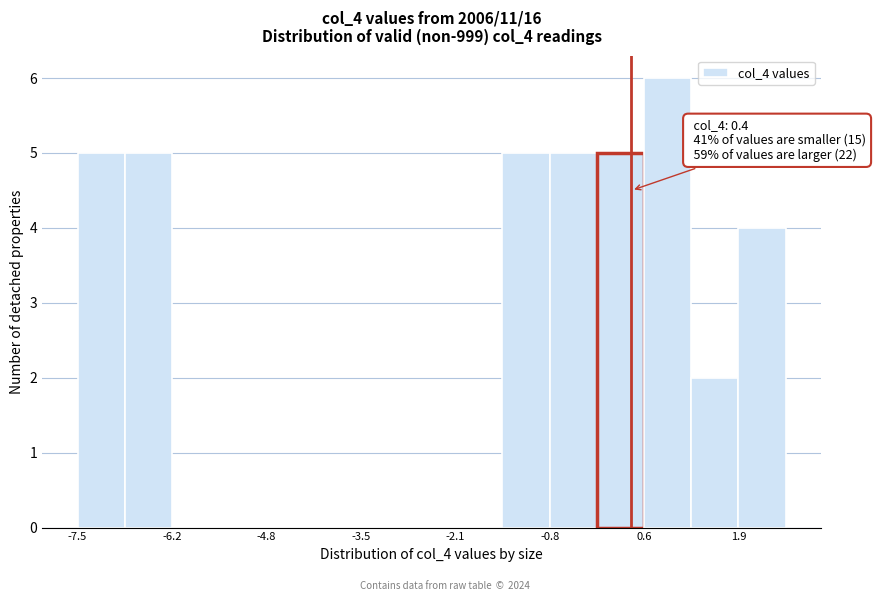

Read against the x-axis, roughly where is the centre of the tallest bar?

1.0